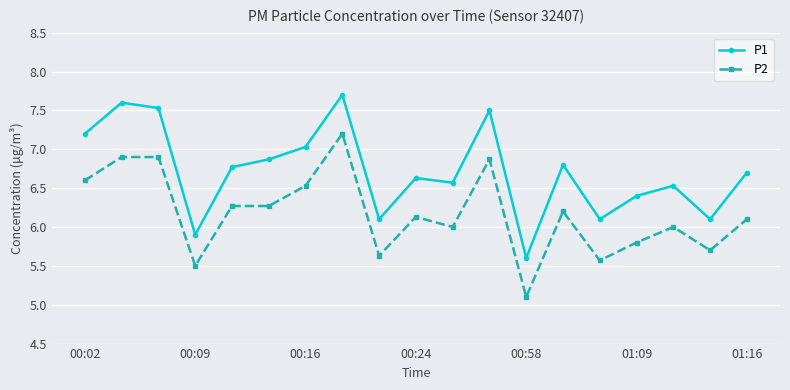

What is the value of the P1 point at the 7th from the left?

7.0